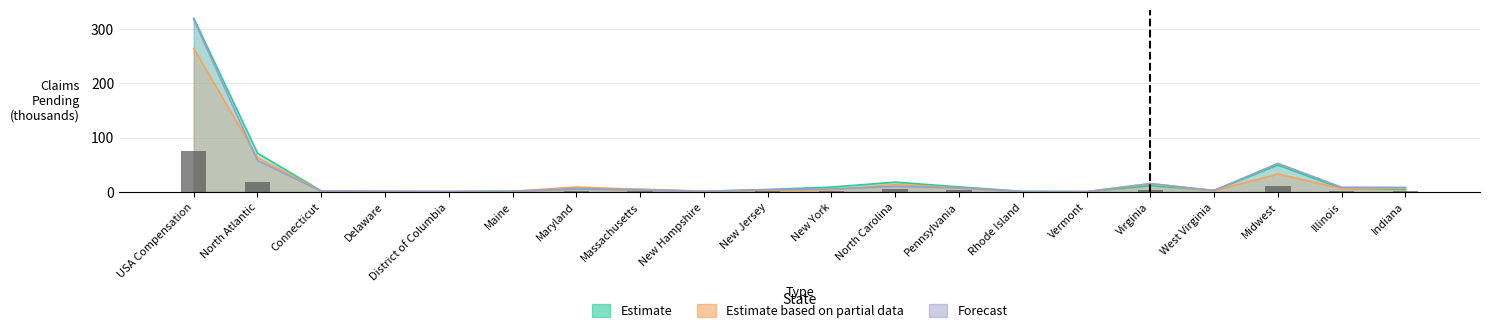

At which category does the chart reach its minimum across all series?

District of Columbia